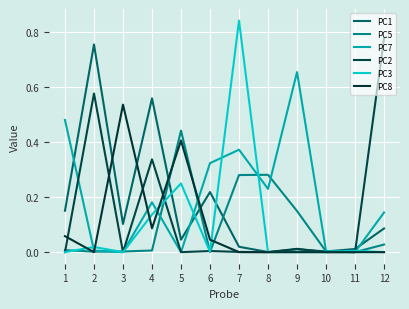

Does the chart display data point markers on the line(s)?

No